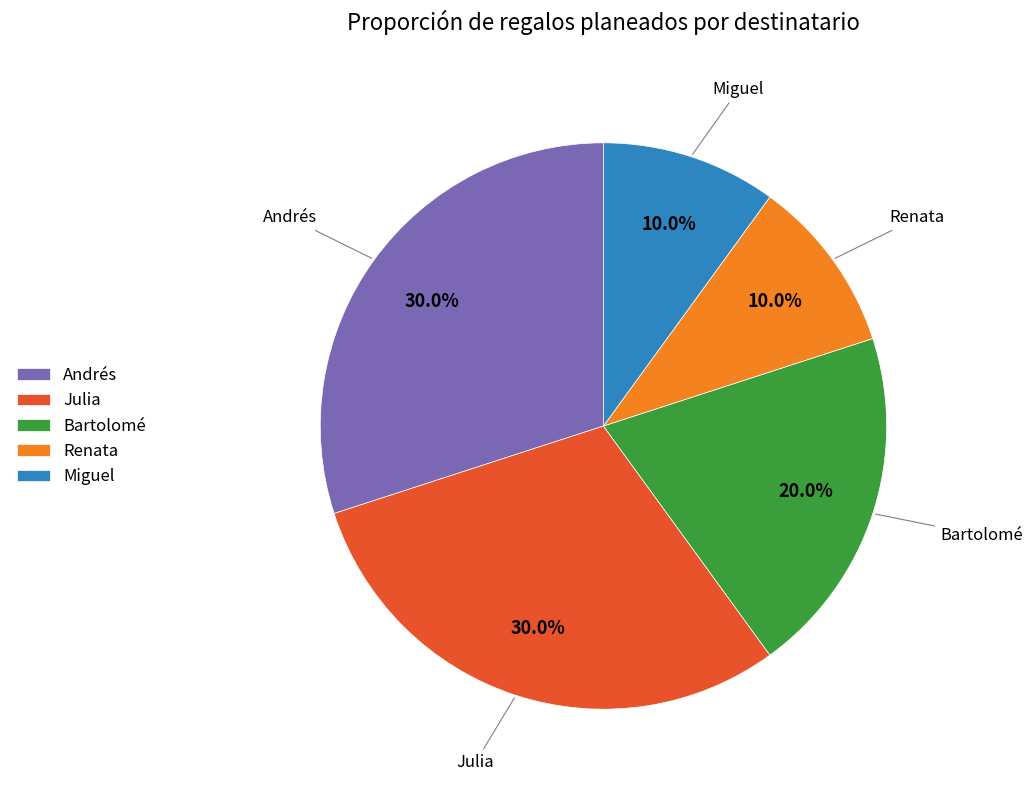

Is Bartolomé the majority of the pie?

No